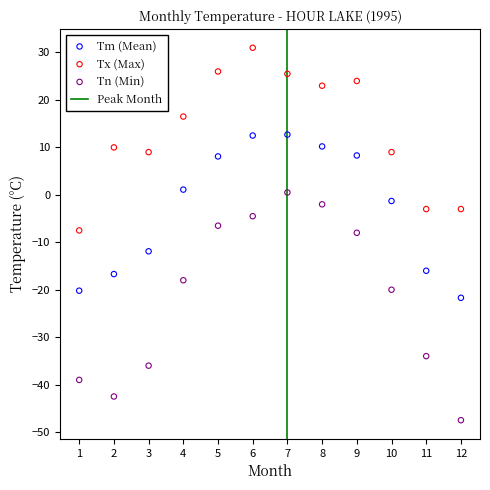

Across all data points, what is the range of Y values (max minus min)?

78.5